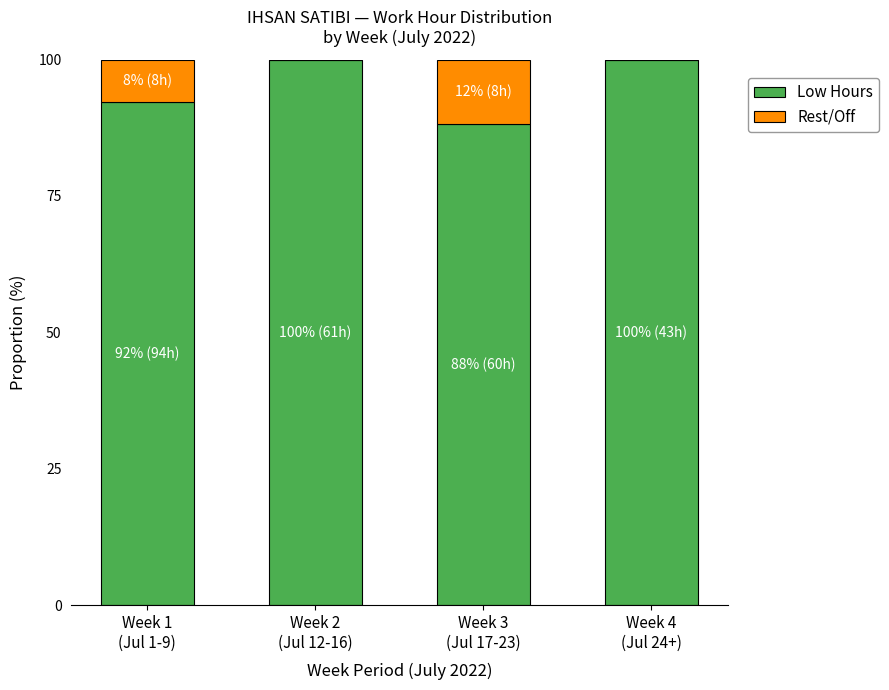

How many distinct data groups are displayed?

2